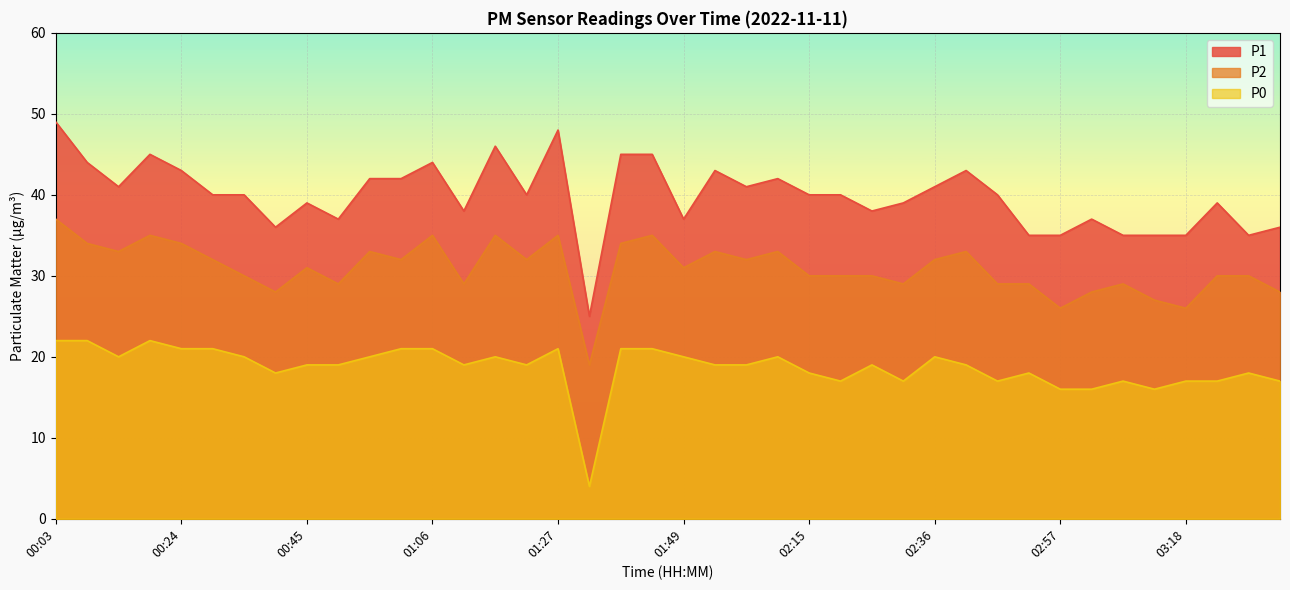

True or false: P2 has a value of 30 at 01:33.

False